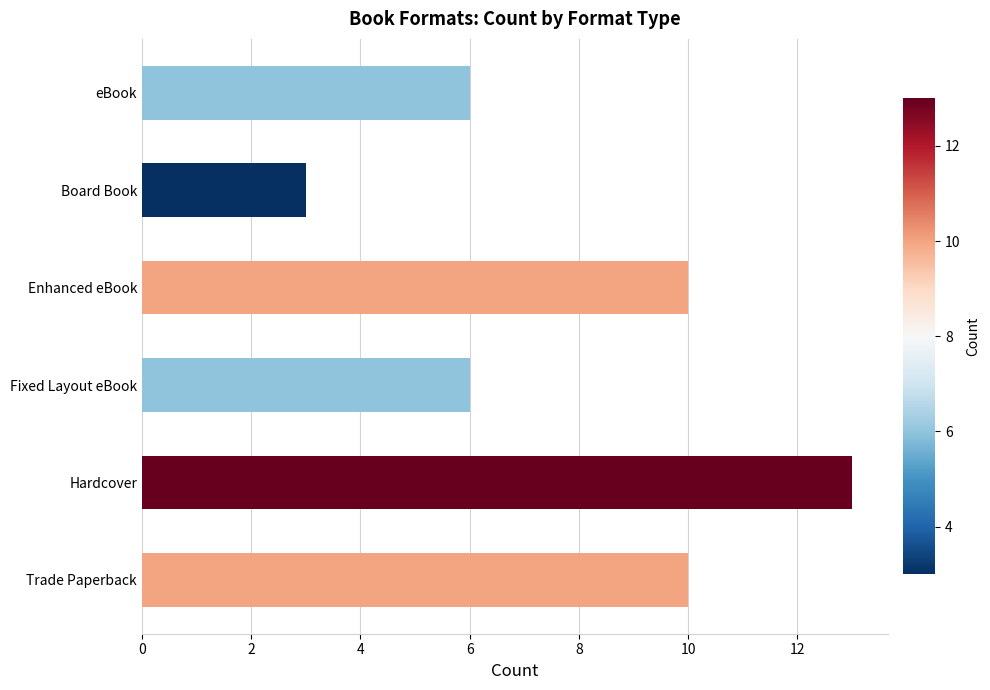

Reading top to bottom, what are all the values shown in this chart?

eBook=6	Board Book=3	Enhanced eBook=10	Fixed Layout eBook=6	Hardcover=13	Trade Paperback=10